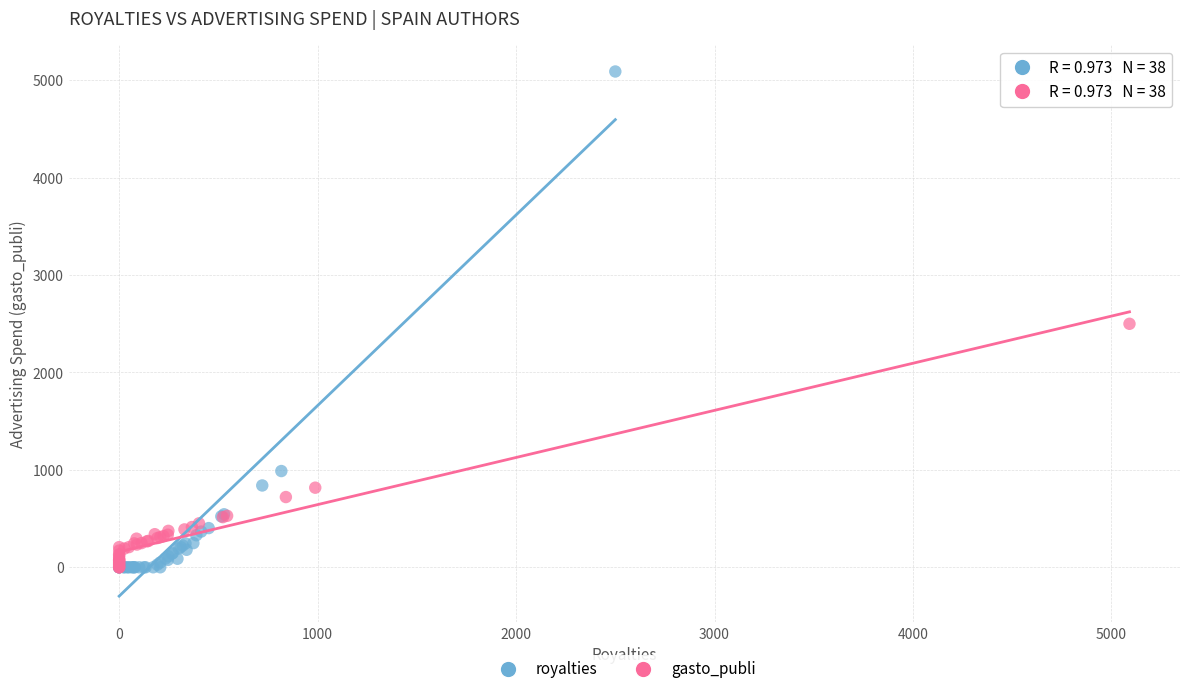

Which series has the widest spread of Y values?

royalties